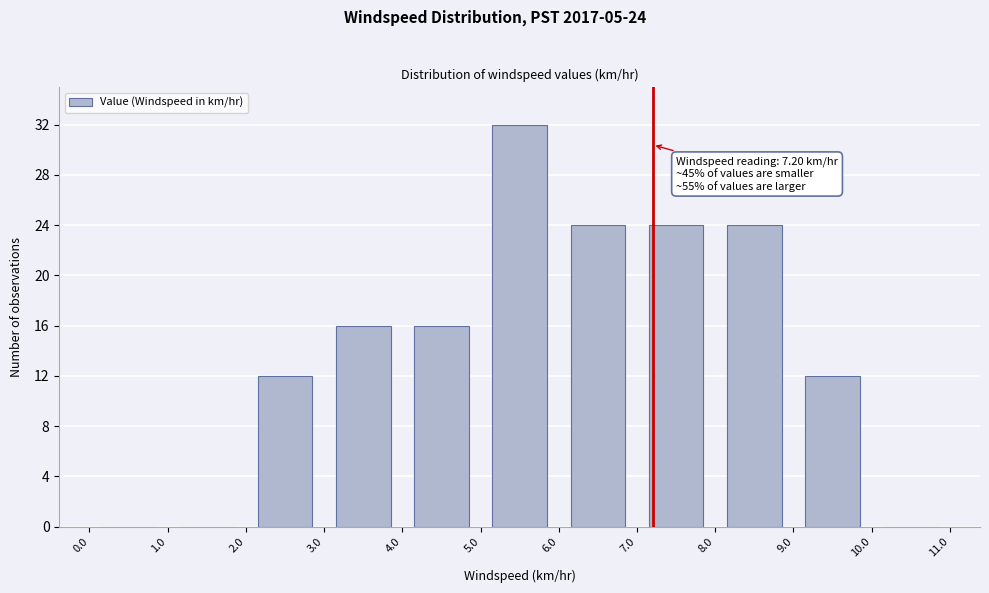

Over which range of the x-axis is the bar tallest?

5.0 to 6.0